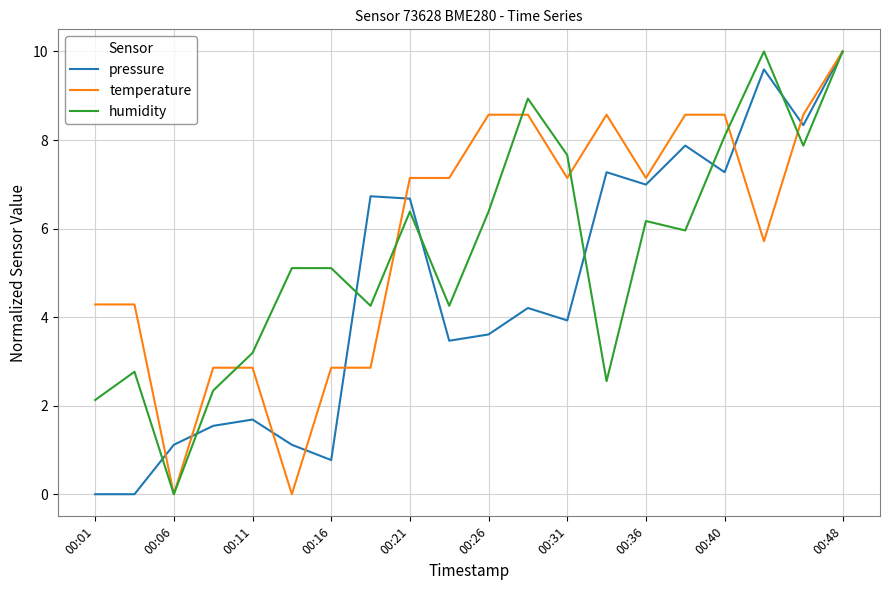

How many values in the humidity series are below 5?

8